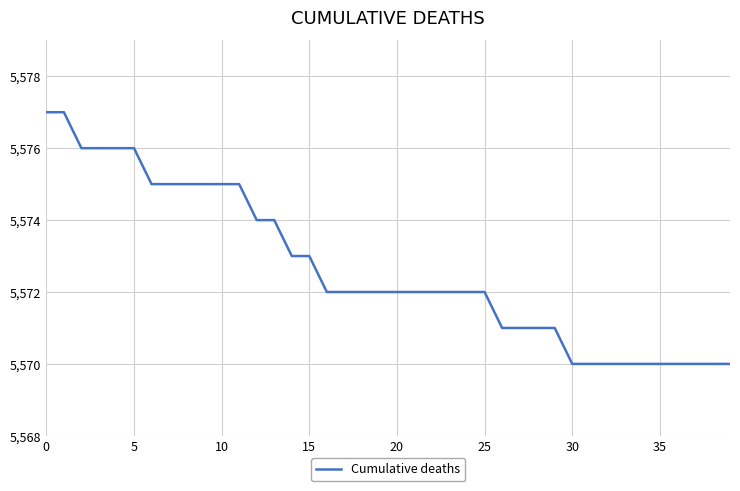

What is the greatest value displayed?

5577